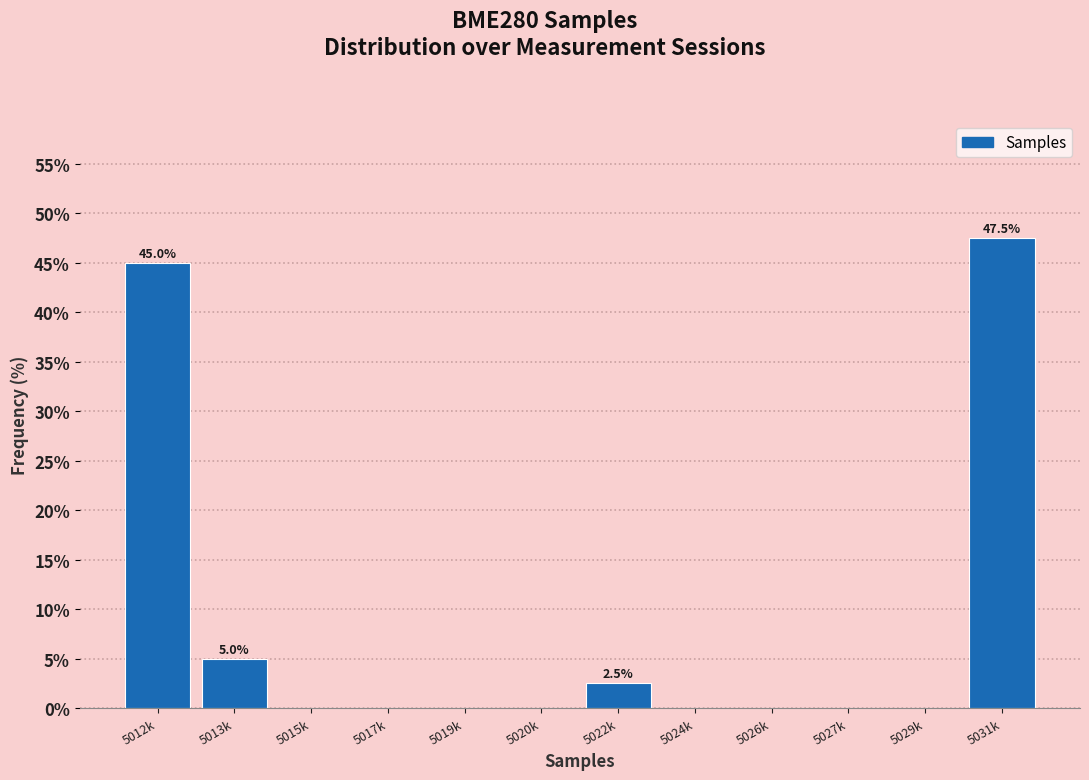

Reading left to right, list all the values displayed in this chart.

5012k=45.0	5013k=5.0	5015k=0.0	5017k=0.0	5019k=0.0	5020k=0.0	5022k=2.5	5024k=0.0	5026k=0.0	5027k=0.0	5029k=0.0	5031k=47.5